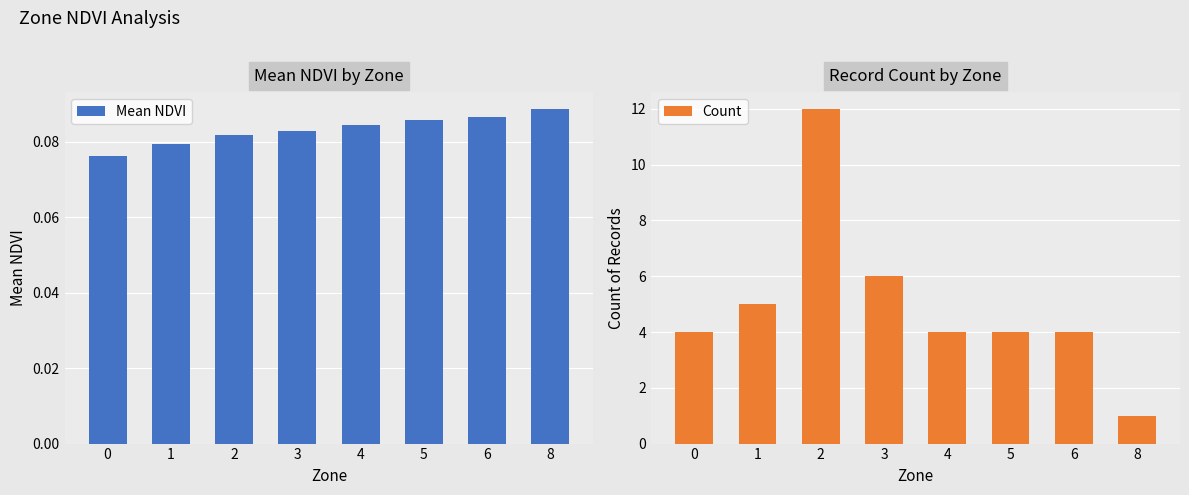

Rank the categories by Mean NDVI value from highest to lowest.

8, 6, 5, 4, 3, 2, 1, 0